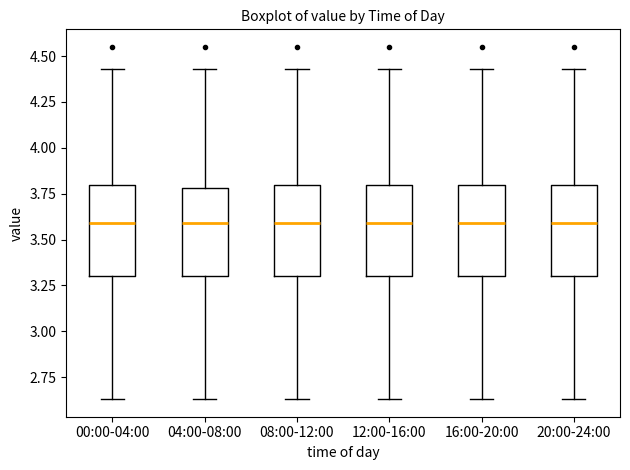

Reading left to right, transcribe this box plot: for each box, give where its median line is, the range the box spans, and where its two whiskers end, as read against the y-axis. The values are not printed on the chart, so give them approximately, as read against the axis.

00:00-04:00: median 3.60, box 3.30 to 3.80, whiskers 2.65 to 4.45
04:00-08:00: median 3.60, box 3.30 to 3.80, whiskers 2.65 to 4.45
08:00-12:00: median 3.60, box 3.30 to 3.80, whiskers 2.65 to 4.45
12:00-16:00: median 3.60, box 3.30 to 3.80, whiskers 2.65 to 4.45
16:00-20:00: median 3.60, box 3.30 to 3.80, whiskers 2.65 to 4.45
20:00-24:00: median 3.60, box 3.30 to 3.80, whiskers 2.65 to 4.45